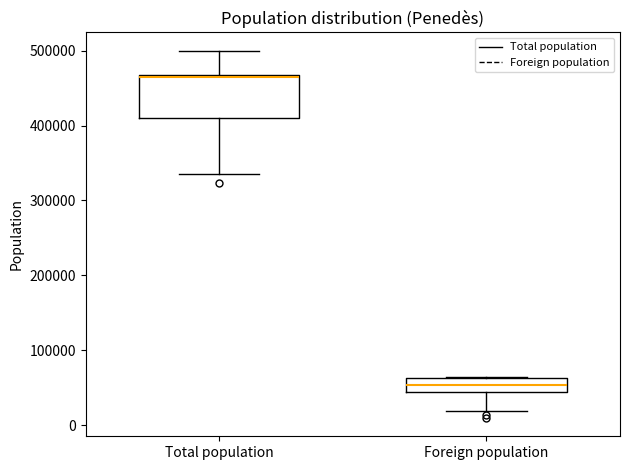

Reading left to right, transcribe this box plot: for each box, give where its median line is, the range the box spans, and where its two whiskers end, as read against the y-axis. The values are not printed on the chart, so give them approximately, as read against the axis.

Total population: median 460000, box 410000 to 470000, whiskers 330000 to 500000
Foreign population: median 50000, box 40000 to 60000, whiskers 20000 to 60000